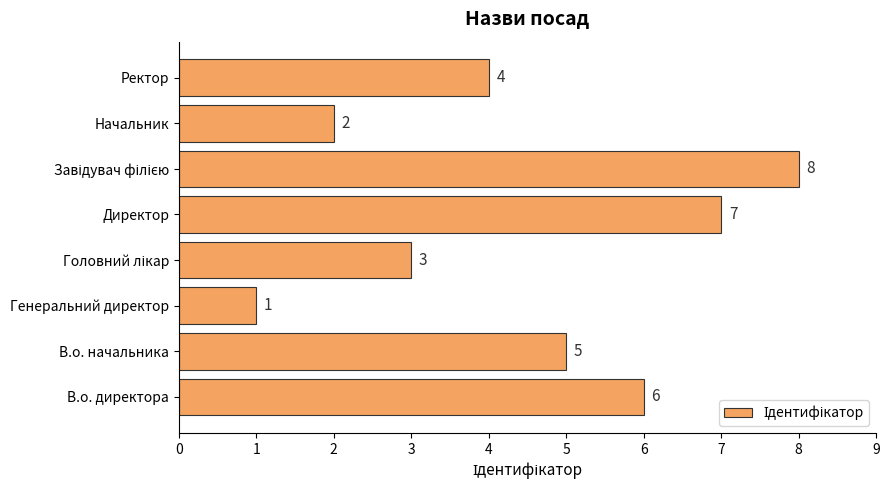

Reading bottom to top, extract all data points from this chart.

6	5	1	3	7	8	2	4